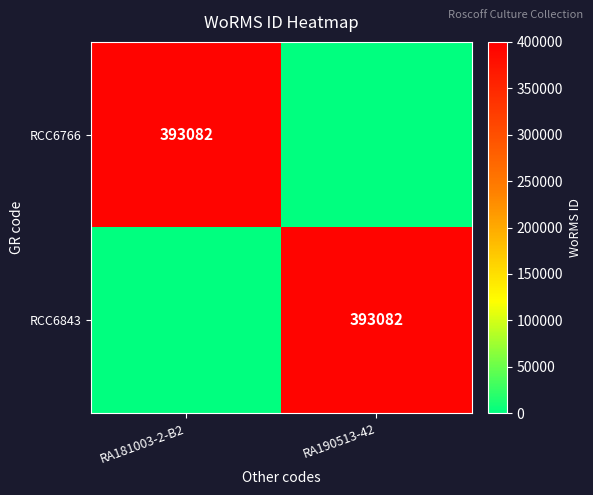

Count the number of data series in this chart.

2